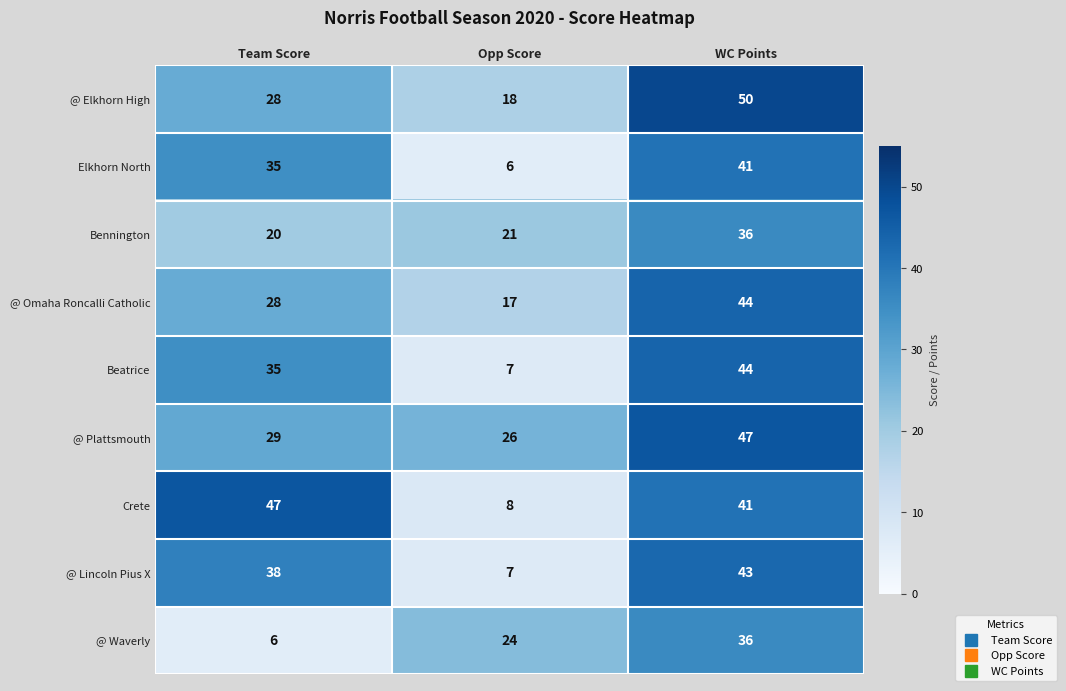

At which label is Crete closest to 27?

WC Points